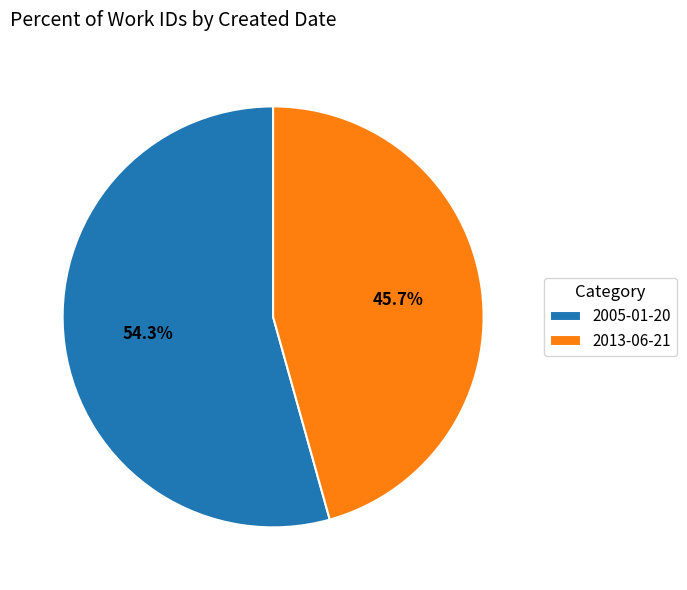

To the nearest percent, what is the difference between the 2005-01-20 and 2013-06-21 slice percentages?

9%